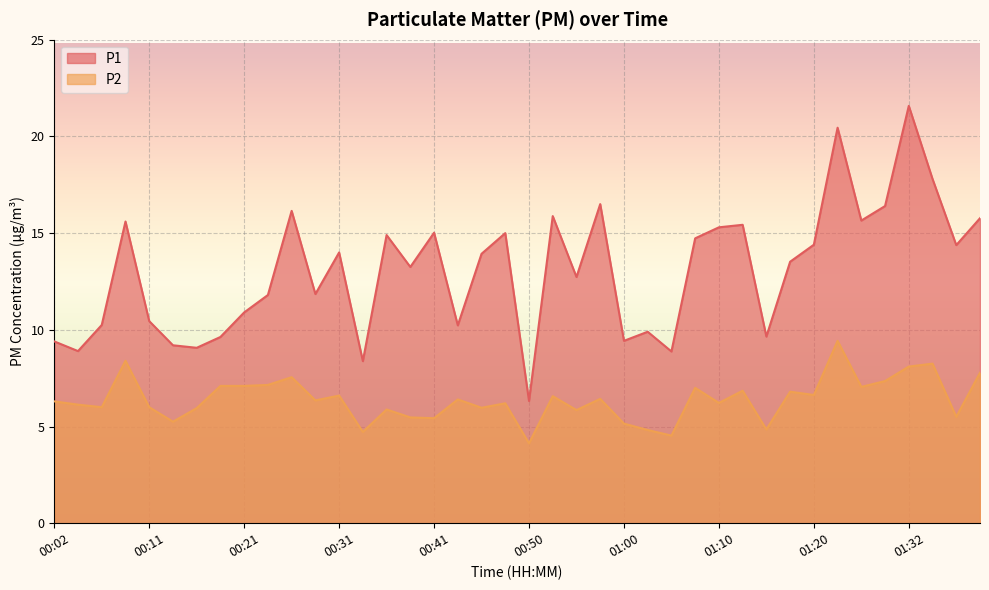

True or false: P2 and P1 intersect in this chart.

False